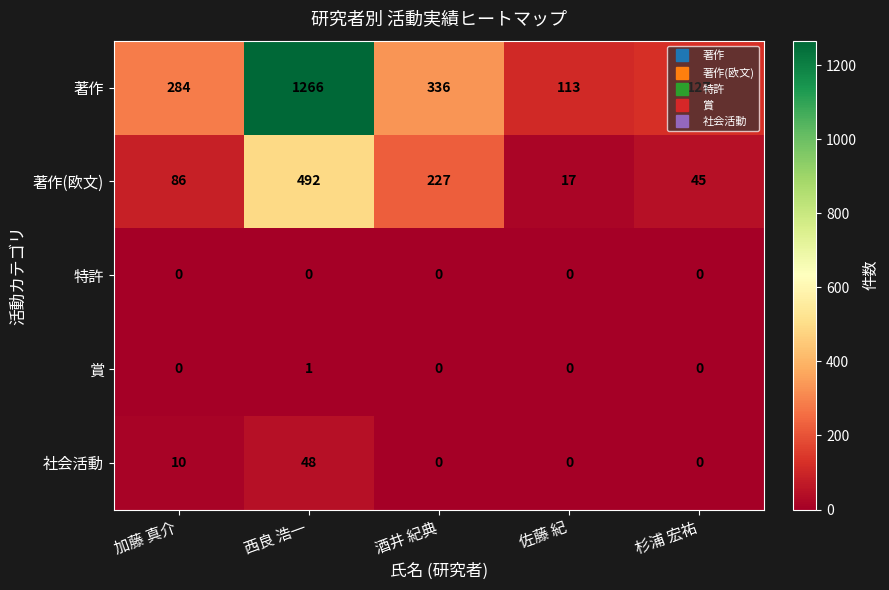

Where is 社会活動 nearest to the value 24?

加藤 真介